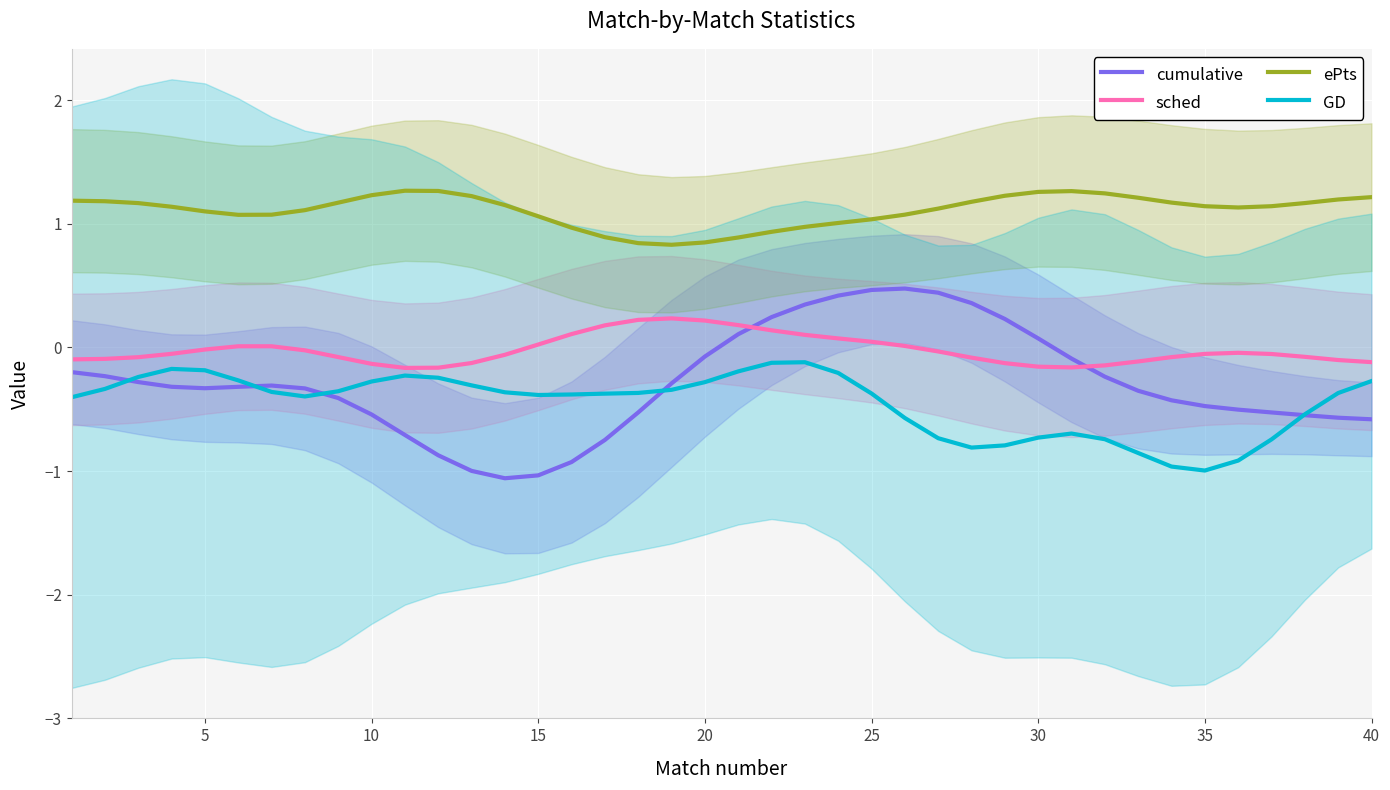

What is the difference between the second highest and minimum values in the ePts series?

0.4